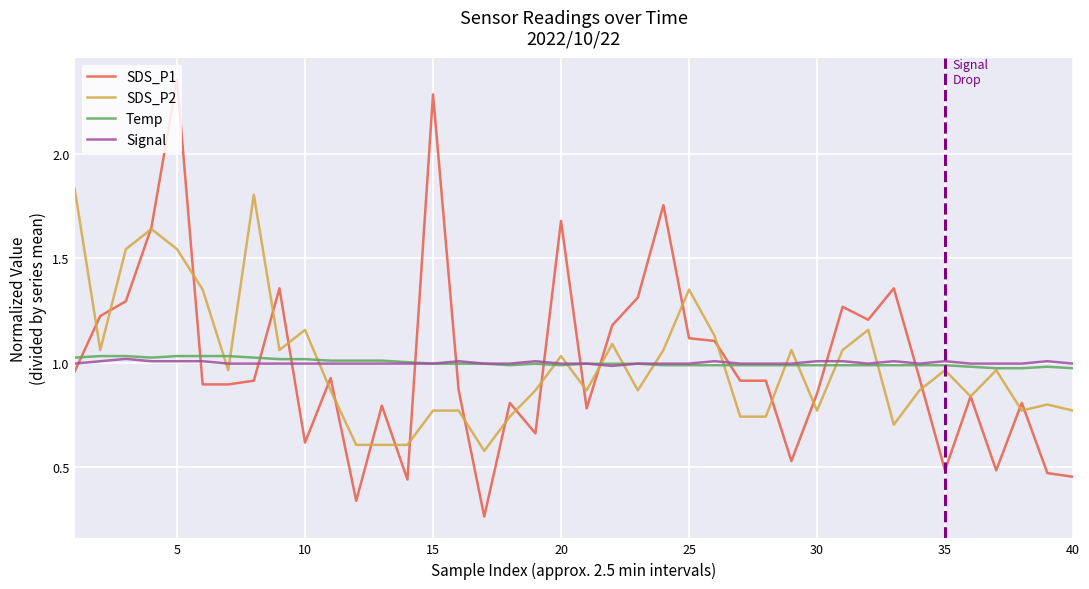

How many lines are shown in the chart?

4